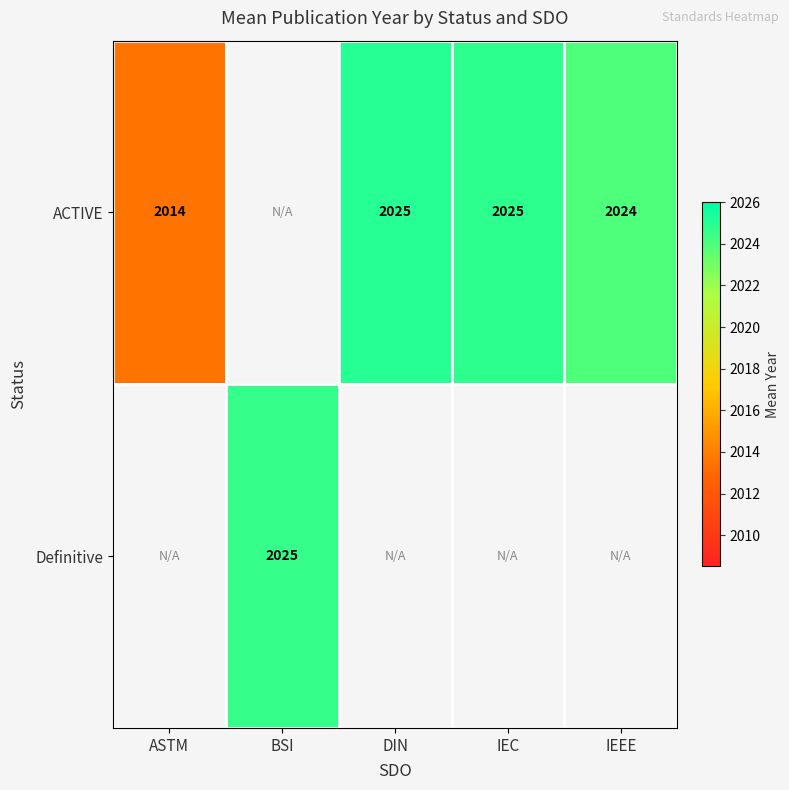

The ACTIVE series shows 2025.0 at IEC. True or false?

True